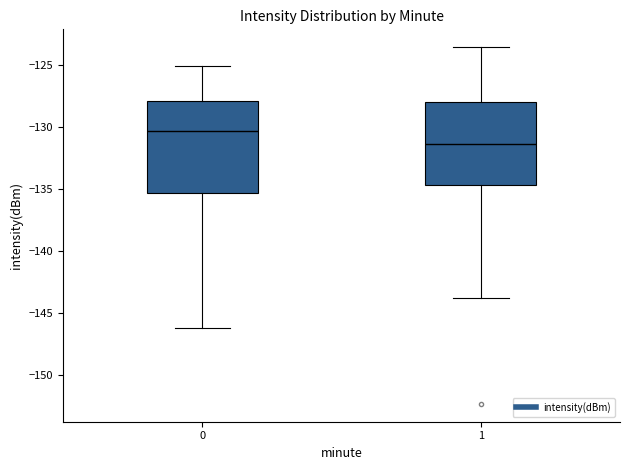

Reading left to right, transcribe this box plot: for each box, give where its median line is, the range the box spans, and where its two whiskers end, as read against the y-axis. The values are not printed on the chart, so give them approximately, as read against the axis.

0: median -130.5, box -135.5 to -128.0, whiskers -146.0 to -125.0
1: median -131.5, box -134.5 to -128.0, whiskers -144.0 to -123.5